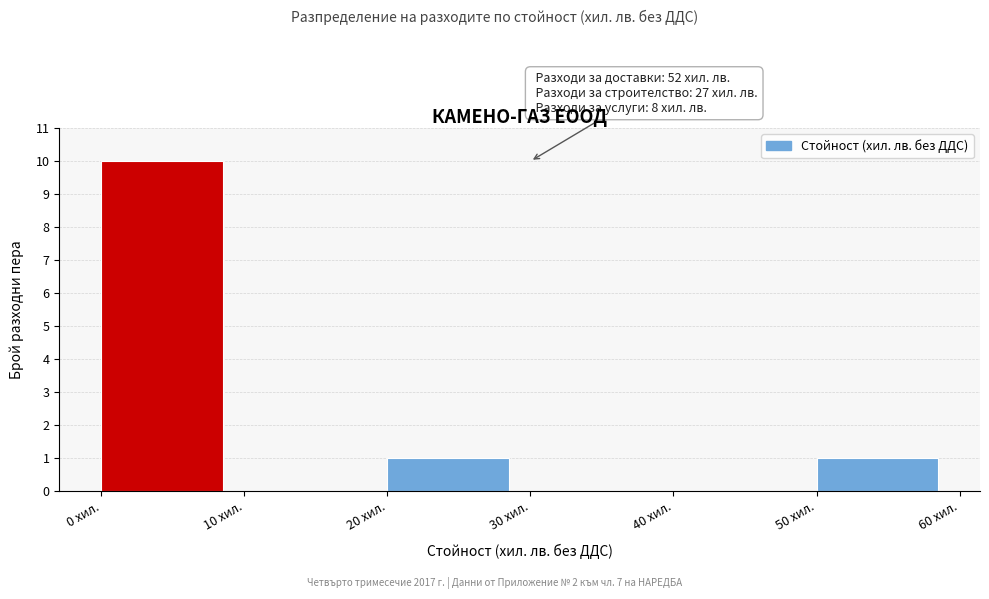

Which range on the x-axis has the tallest bar?

0 to 10